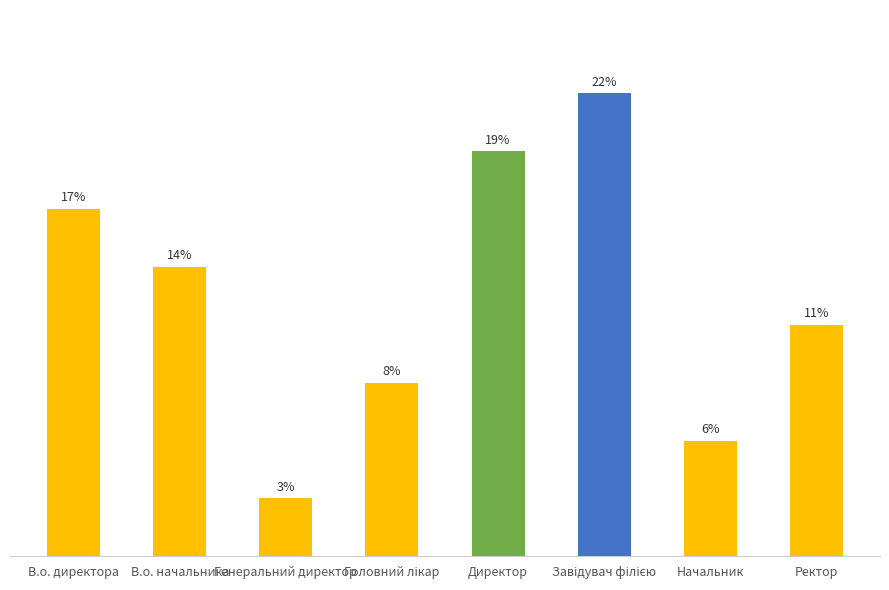

Rank the categories by value from lowest to highest.

Генеральний директор, Начальник, Головний лікар, Ректор, В.о. начальника, В.о. директора, Директор, Завідувач філією